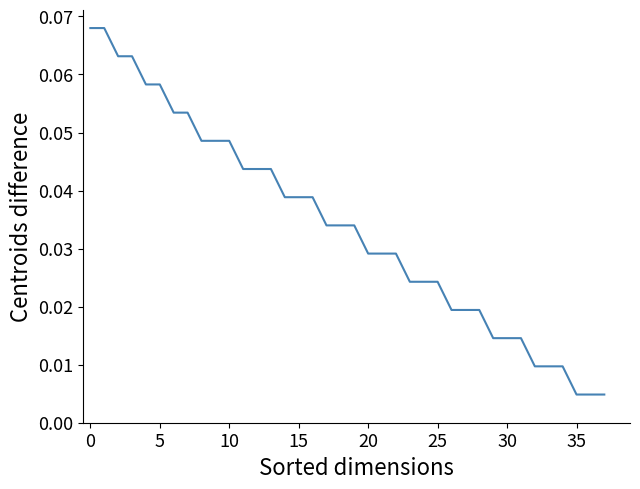

Where is the data nearest to the value 0?

35